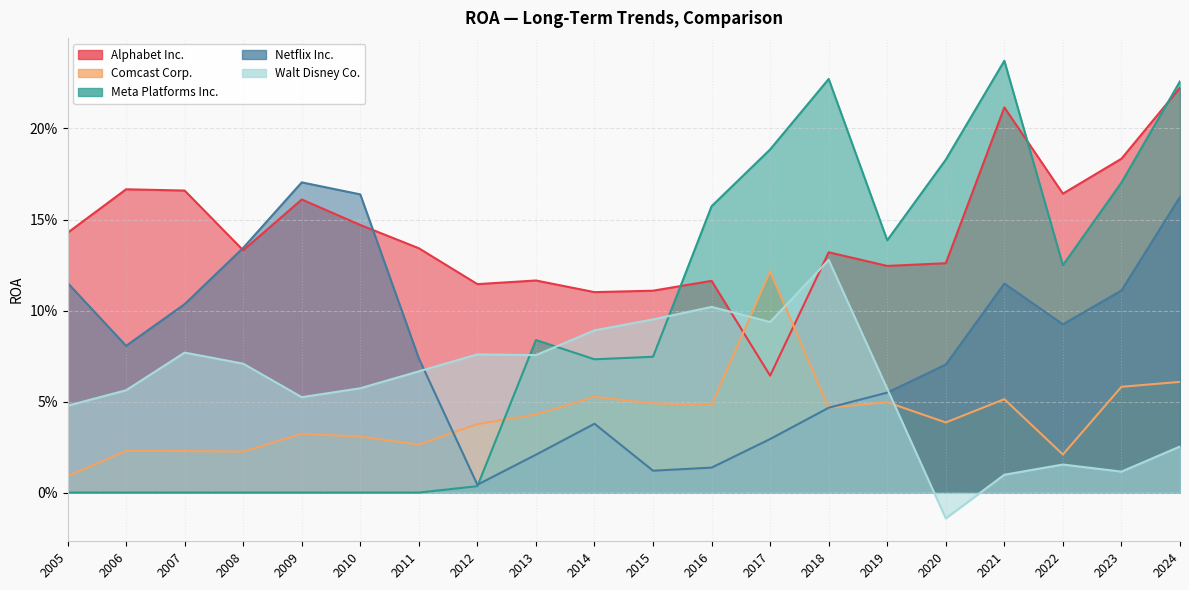

What is the highest value of the Alphabet Inc. series?

0.2